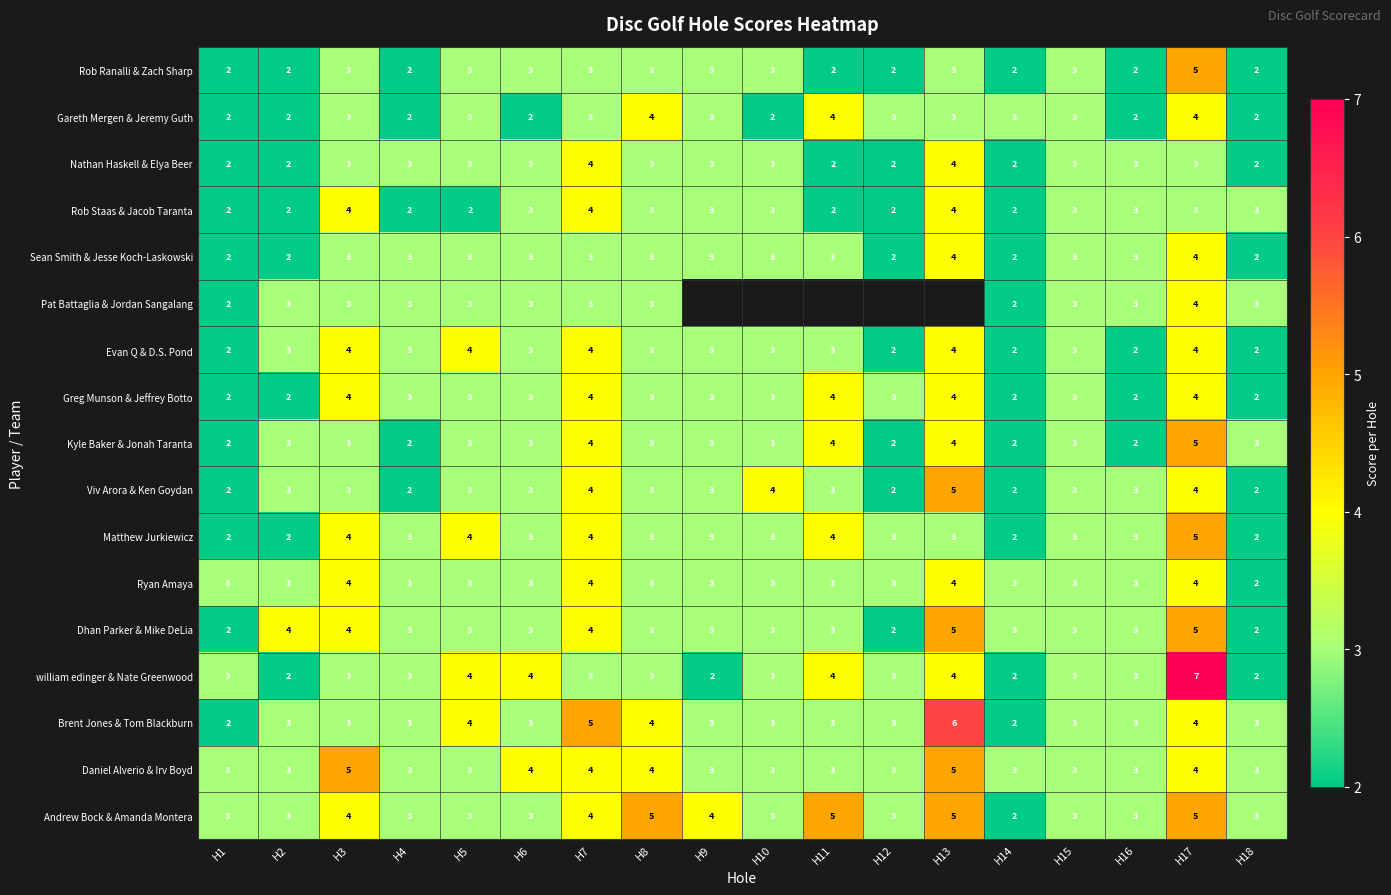

What is the sum of all Dhan Parker & Mike DeLia values?

58